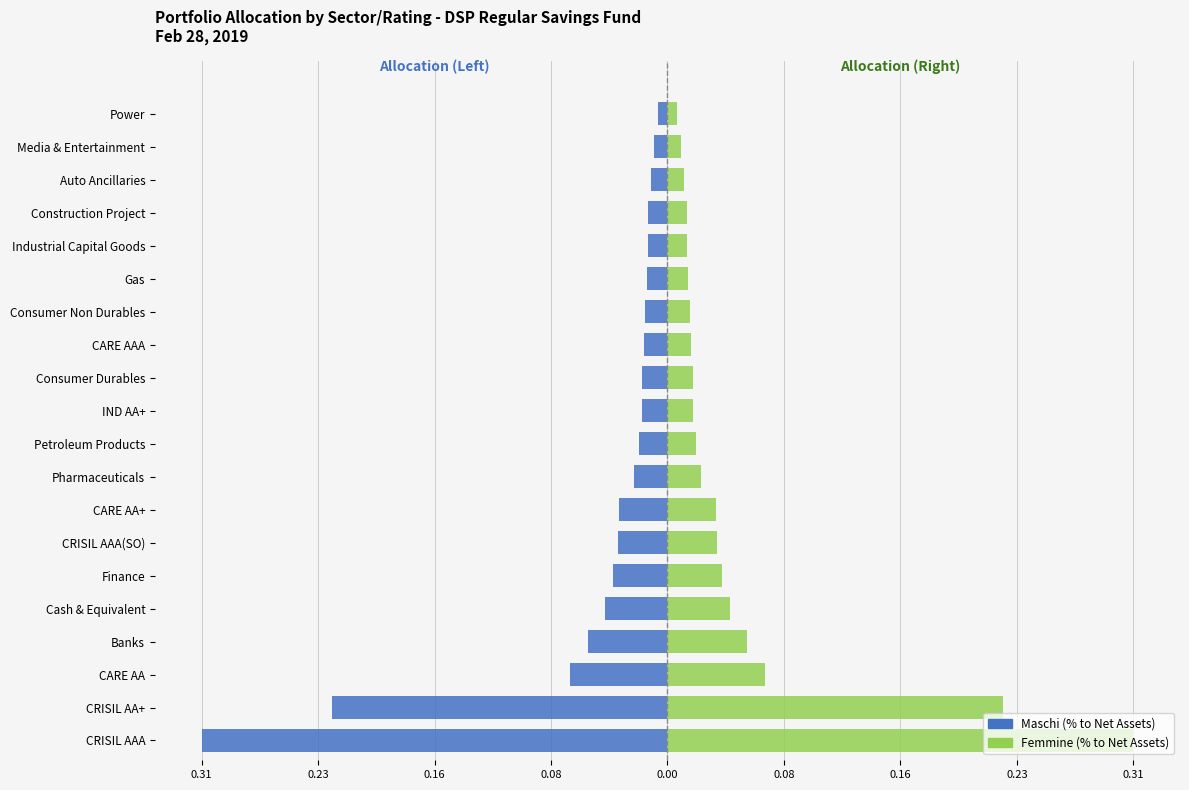

Reading left to right, extract all data points from this chart.

Maschi (% to Net Assets): -0.3	-0.2	-0.1	-0.1	-0.0	-0.0	-0.0	-0.0	-0.0	-0.0	-0.0	-0.0	-0.0	-0.0	-0.0	-0.0	-0.0	-0.0	-0.0	-0.0
Femmine (% to Net Assets): 0.3	0.2	0.1	0.1	0.0	0.0	0.0	0.0	0.0	0.0	0.0	0.0	0.0	0.0	0.0	0.0	0.0	0.0	0.0	0.0